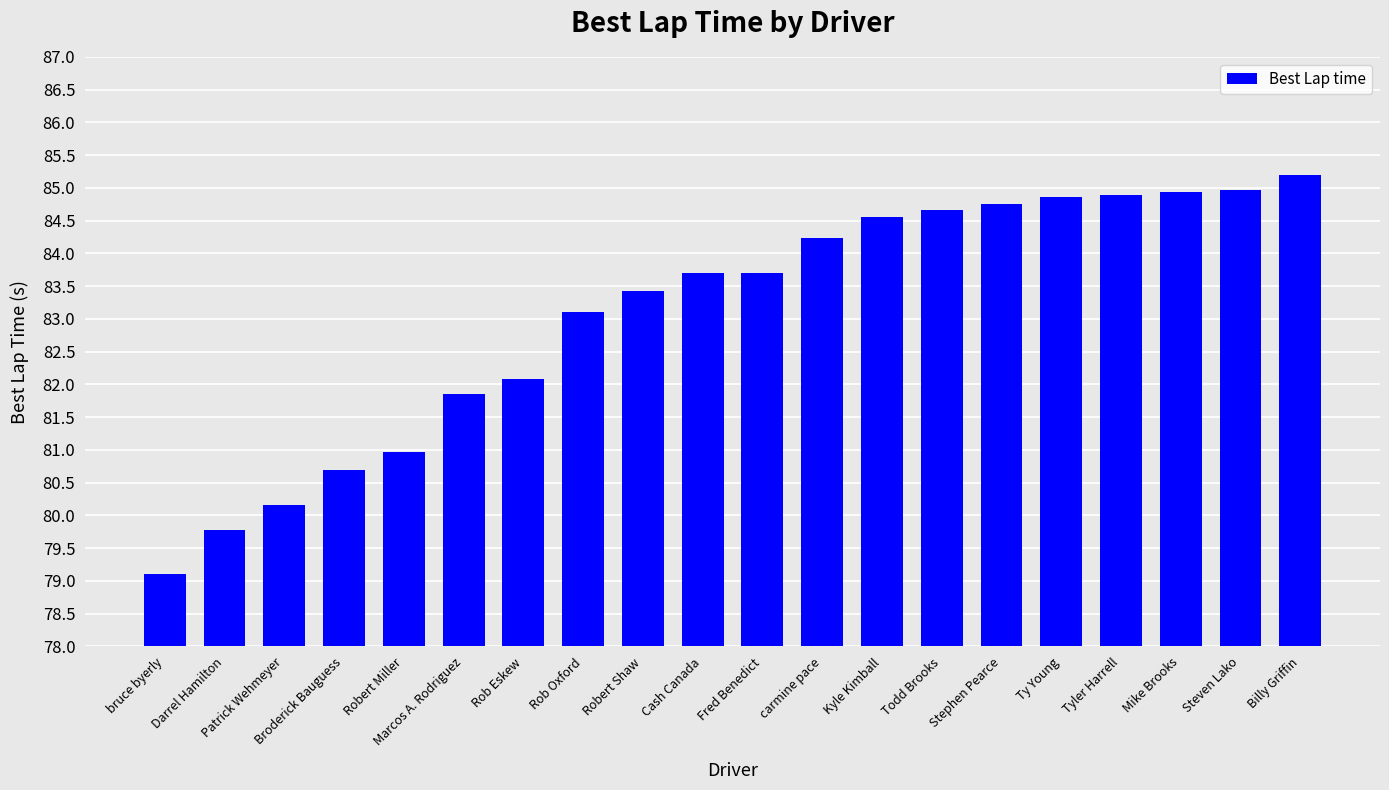

What is the minimum value shown in the chart?

79.1